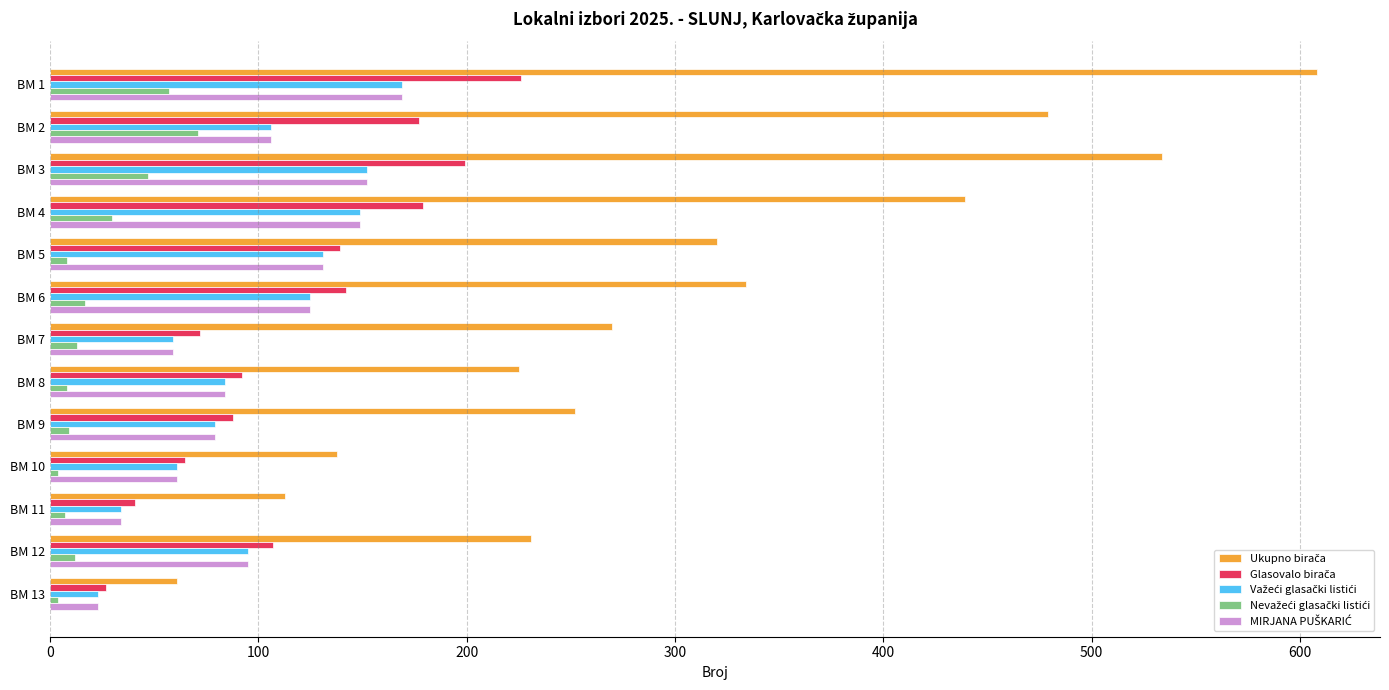

At which category is the sum across all series the highest?

BM 1